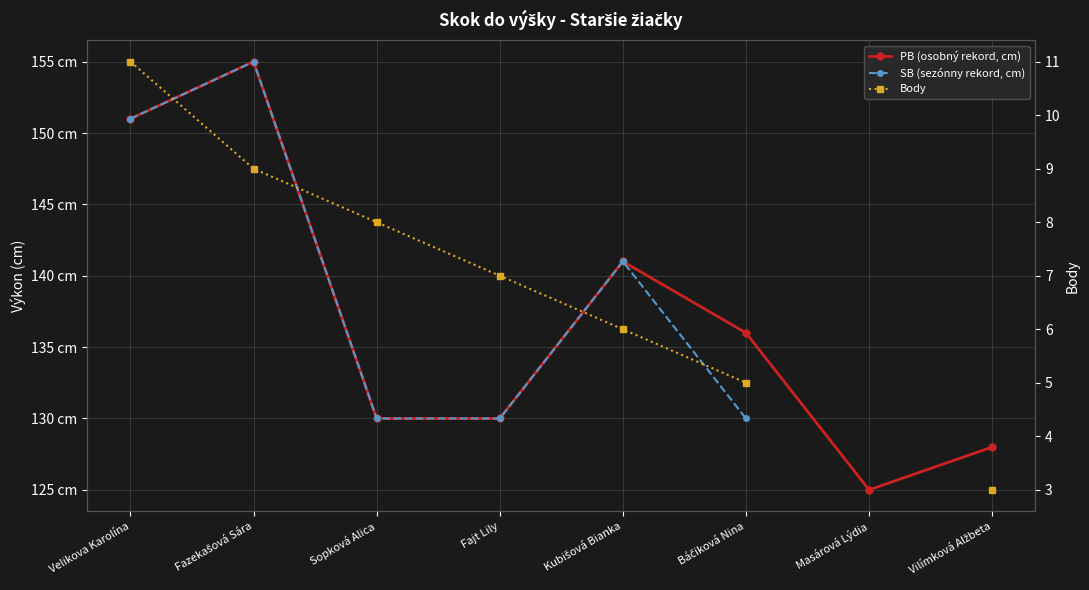

How many data points in SB (sezónny rekord, cm) are less than 141?

4